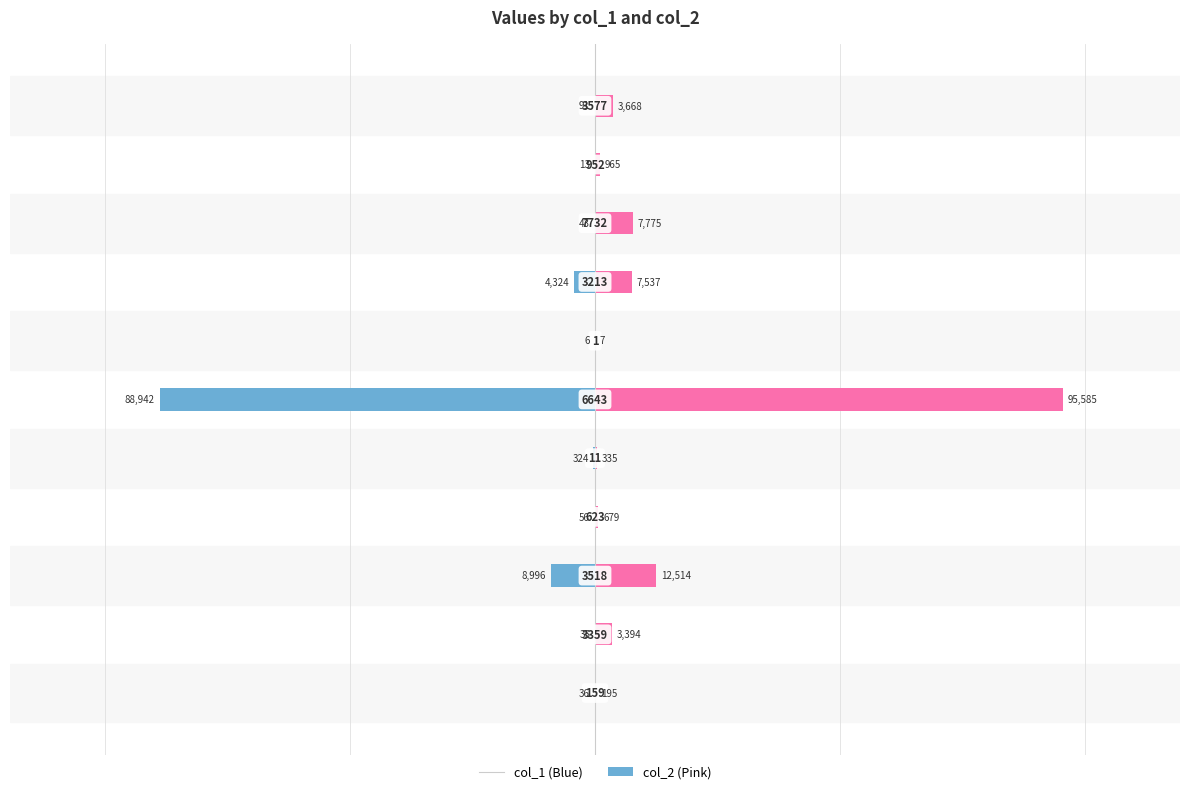

What is the spread (max minus min) of values at 9?

978